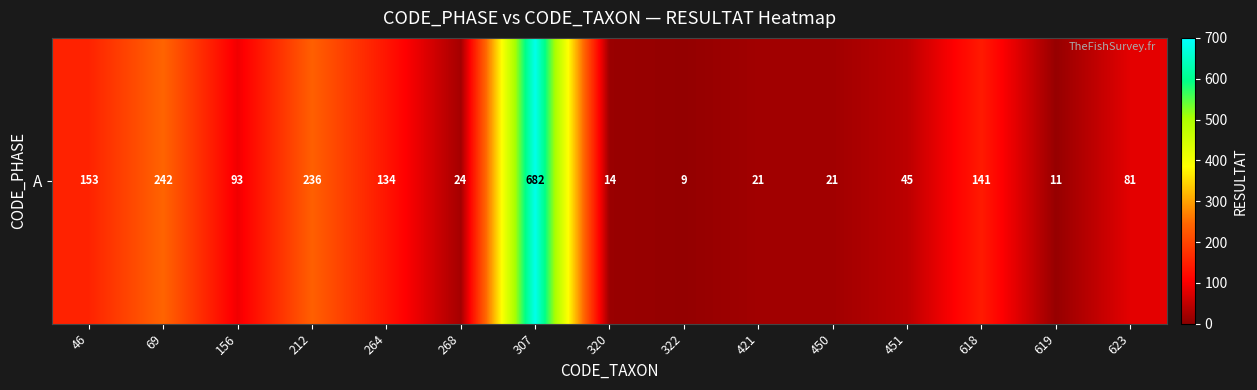

Approximately how many times larger is the value at 264 compared to 212?

0.6